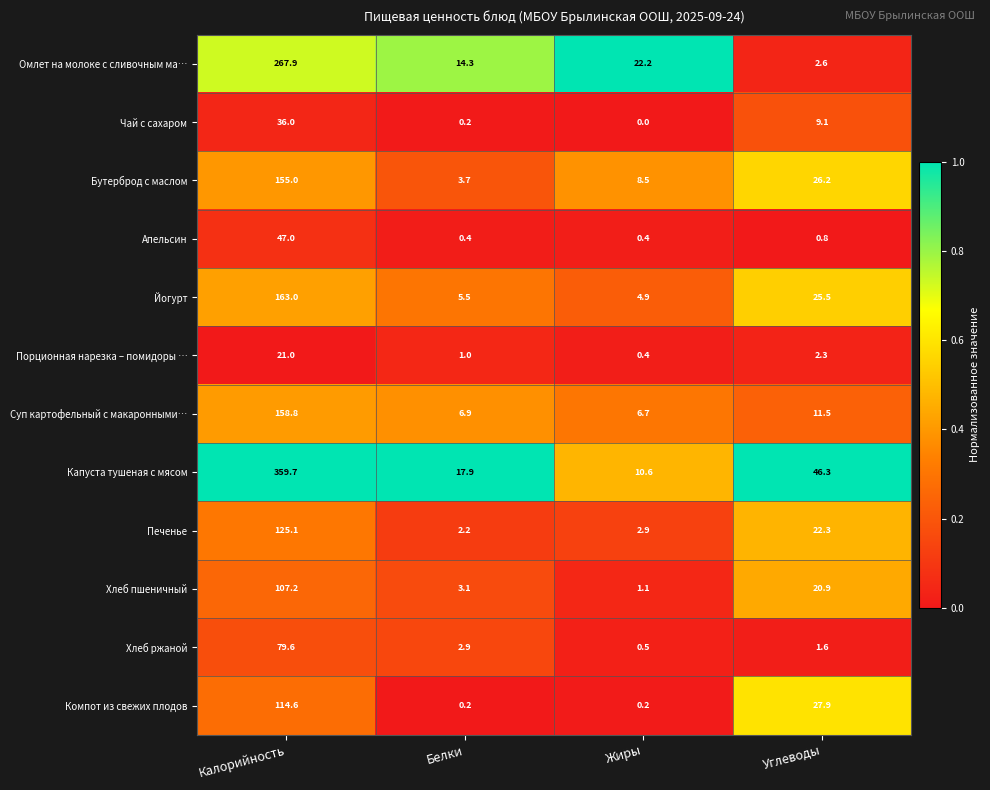

Which series has the widest spread of values?

Капуста тушеная с мясом